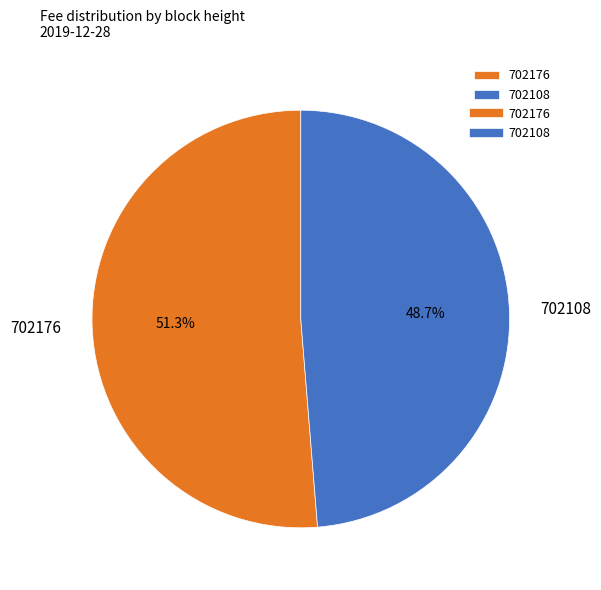

True or false: 702108 accounts for 49% of the total.

True